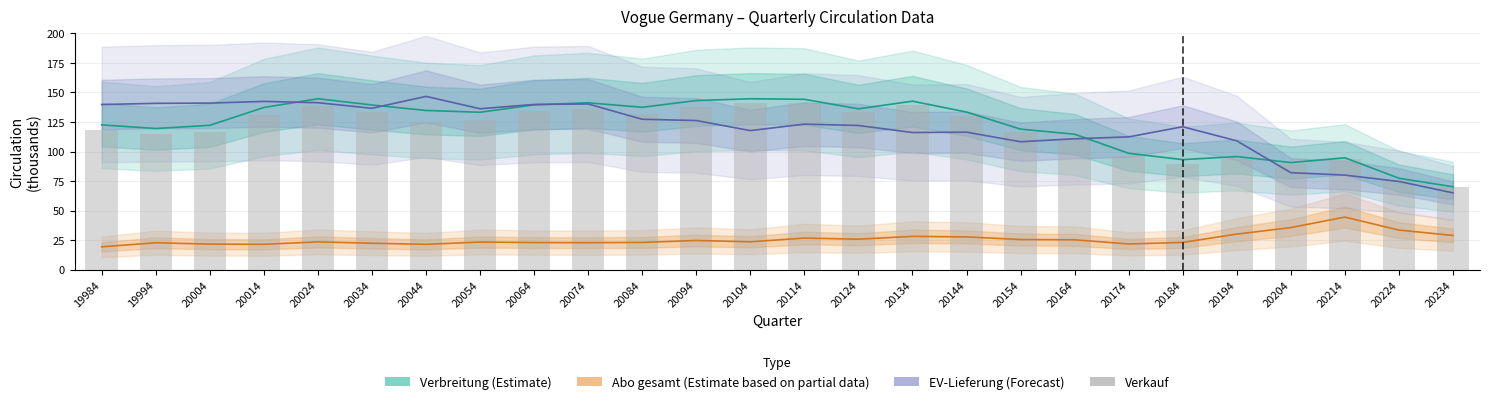

Does the chart contain stacked bars?

No